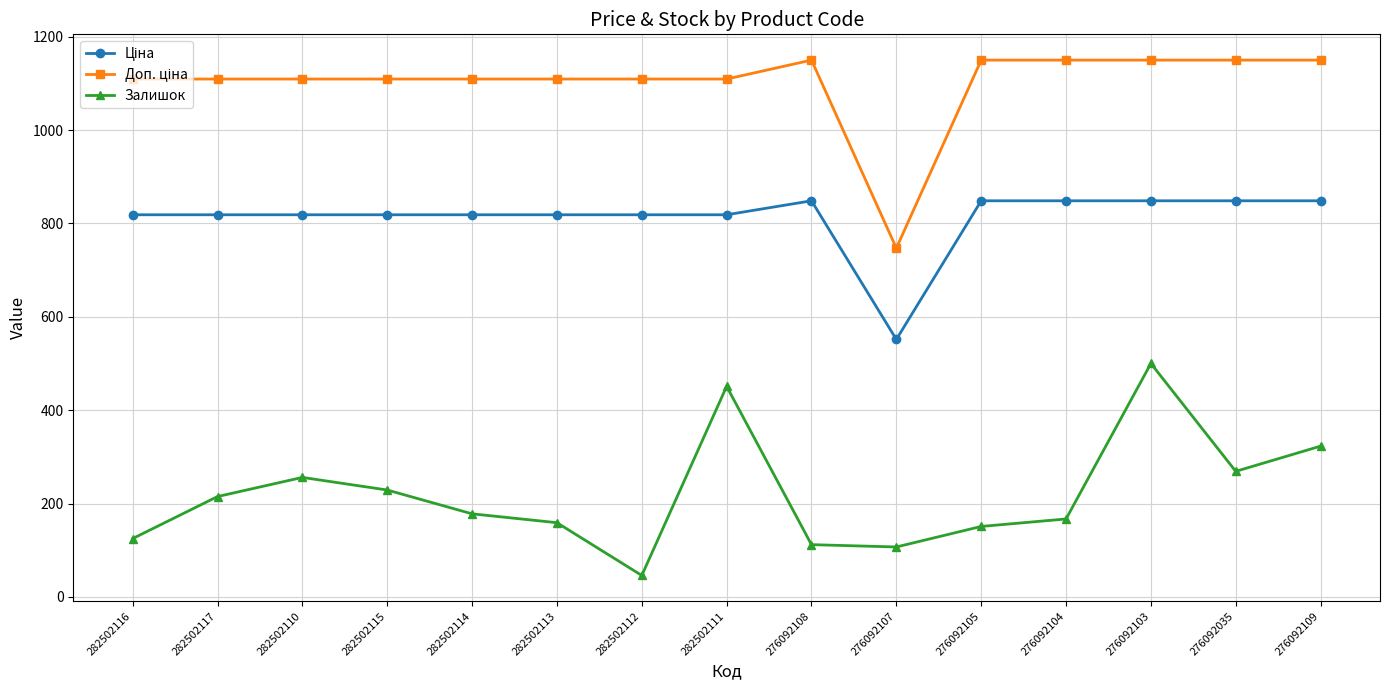

What is the difference between the Залишок values at 276092108 and 276092103?

388.0